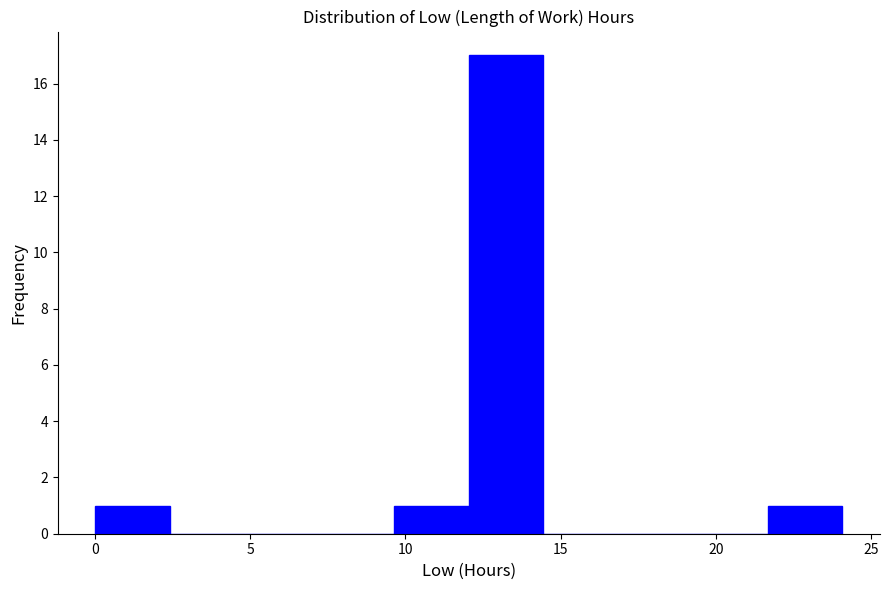

Over which range of the x-axis is the bar tallest?

12.0 to 14.5